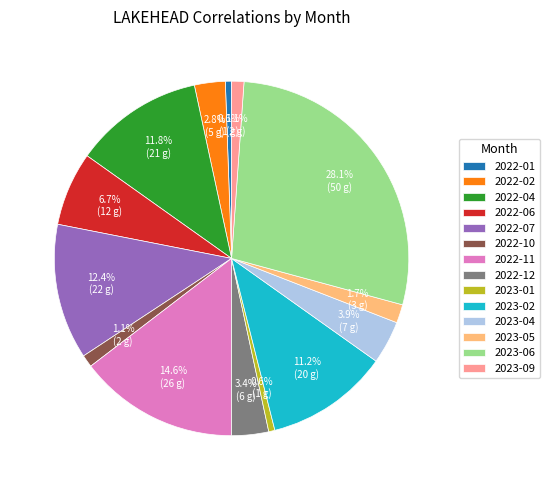

Which has a higher value, 2022-07 or 2023-05?

2022-07